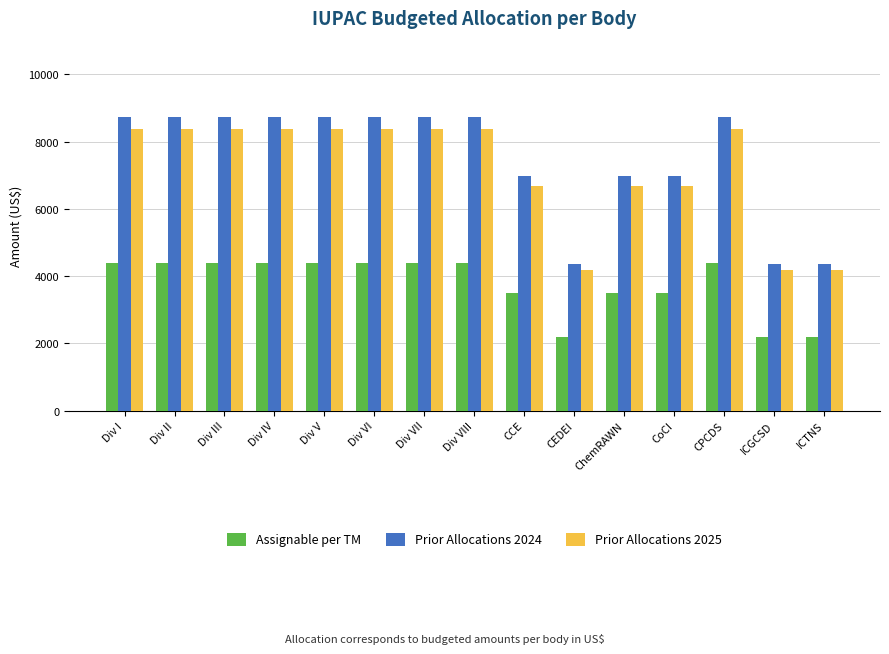

True or false: Prior Allocations 2024 has a value of 6983.3 at CCE.

True